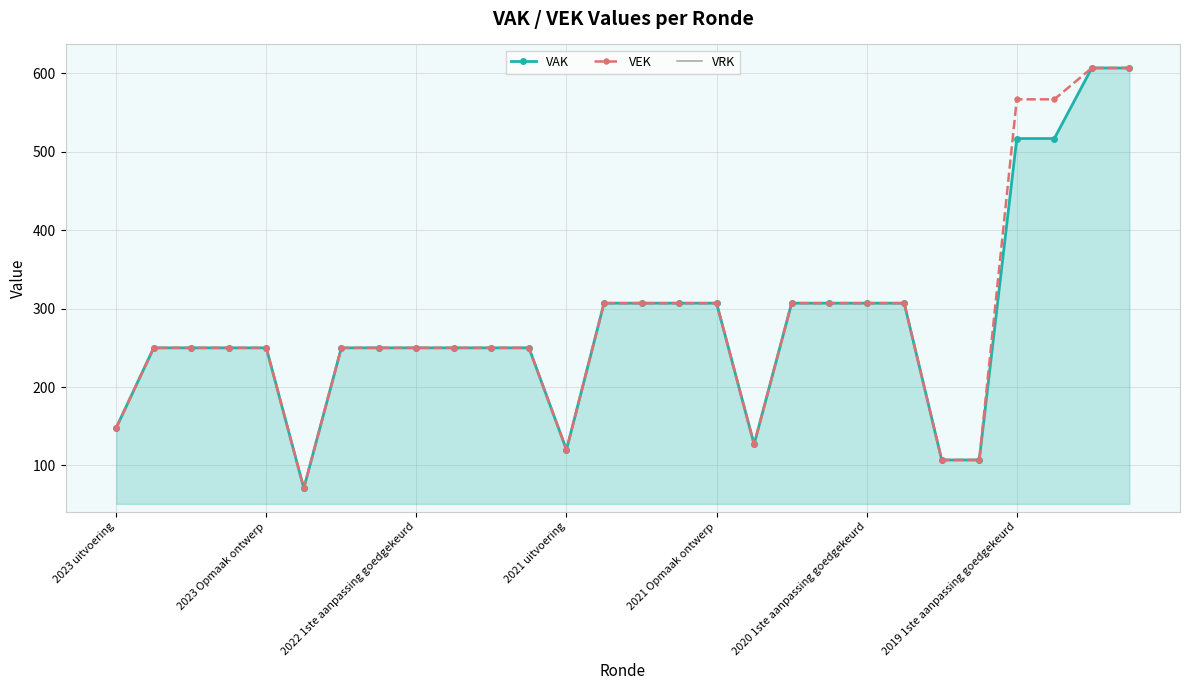

Count the number of data series in this chart.

3